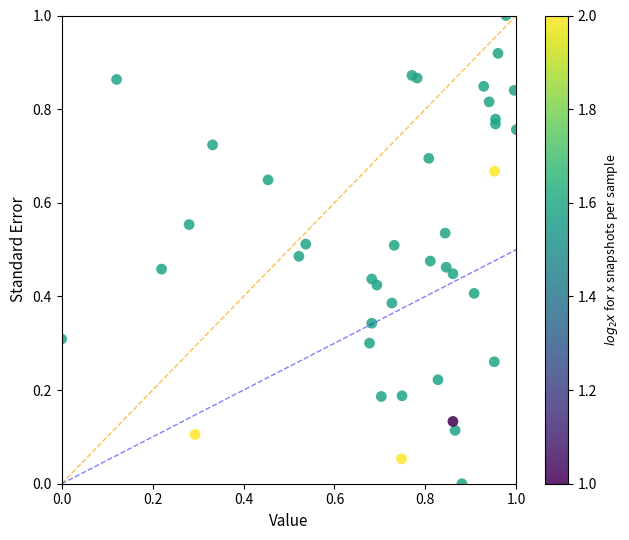

What is the range of Y values (max minus min)?

1.0